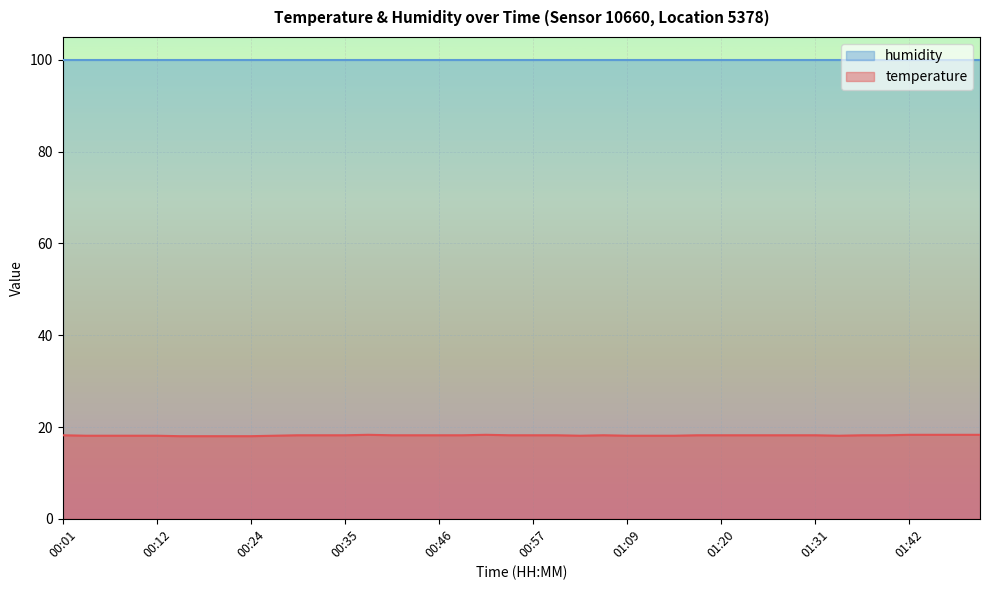

Which has a higher value, 01:28 or 00:12?

01:28